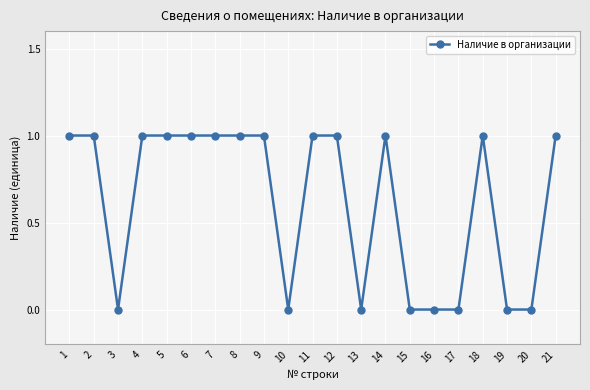

At which category does the data reach its first local valley?

3